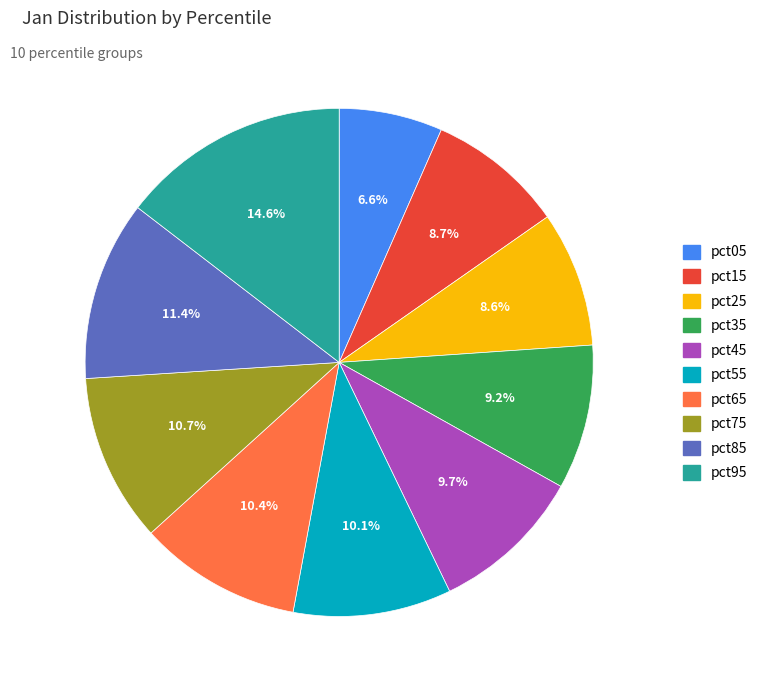

True or false: pct35 accounts for 9% of the total.

True